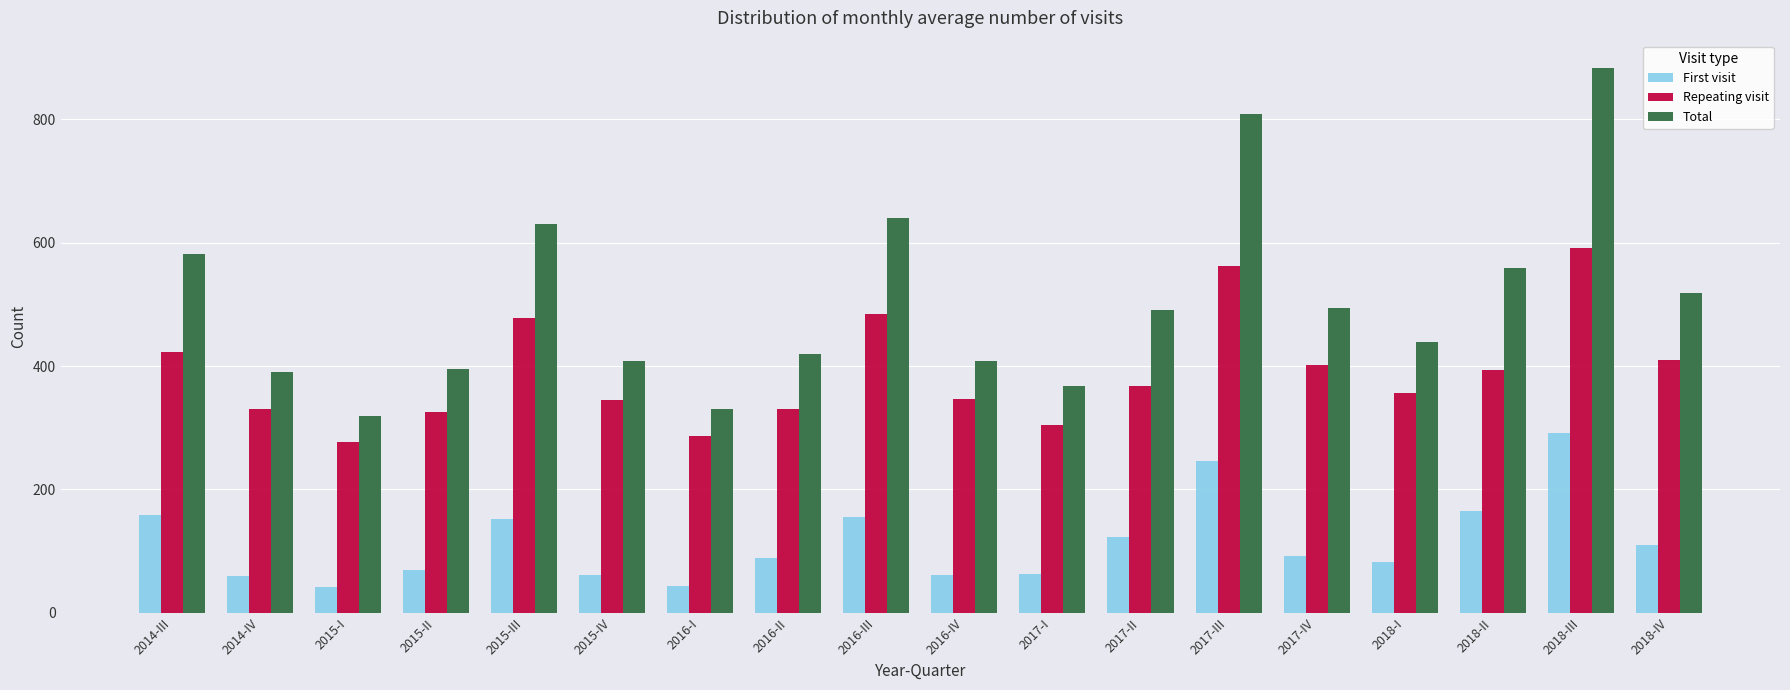

What is the total value across all series at 2018-I?

879.3